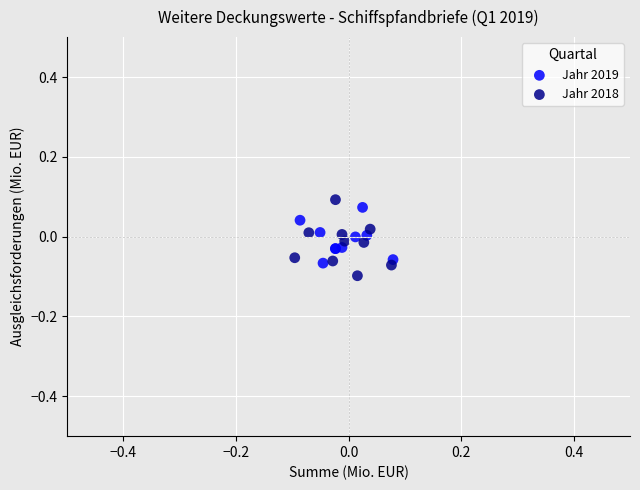

Which series reaches the maximum Y coordinate?

Jahr 2018